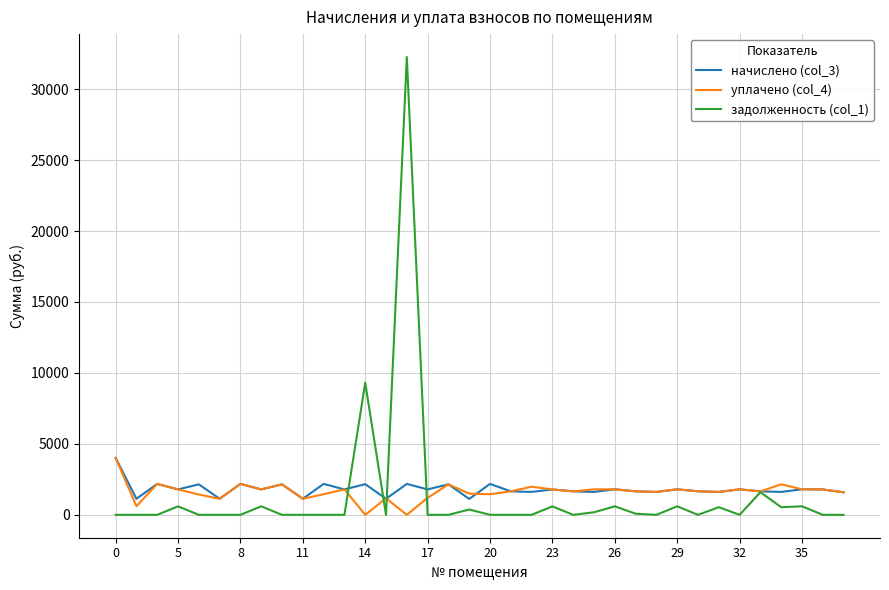

Does the chart display data point markers on the line(s)?

No